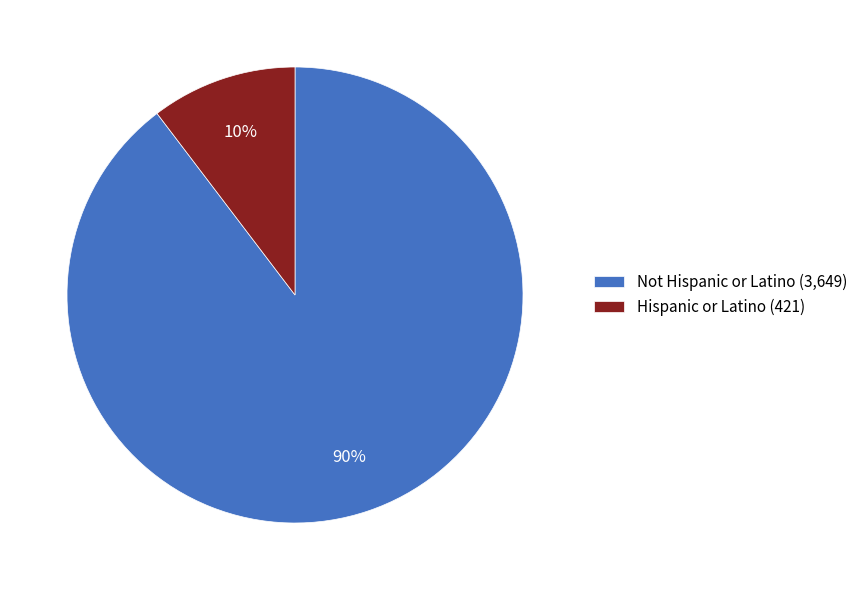

Is it true that Not Hispanic or Latino is 90% of the pie?

True